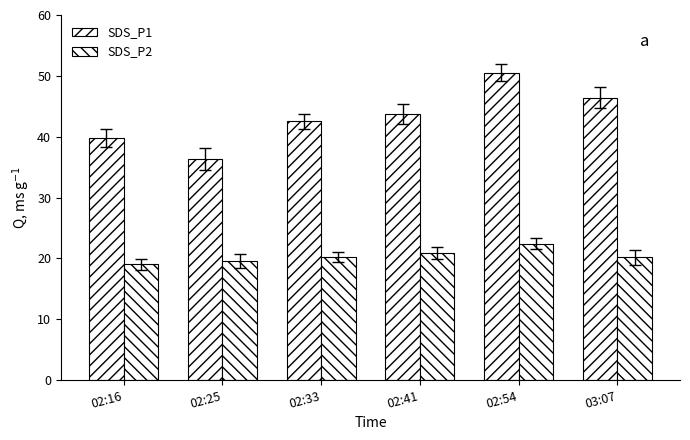

Rank the series at 02:16 from lowest to highest value.

SDS_P2, SDS_P1